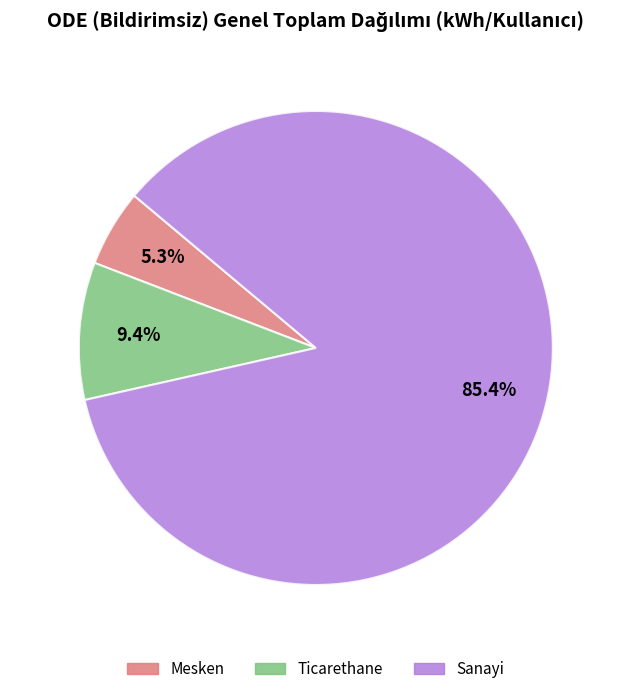

Does any single category account for the majority?

Yes